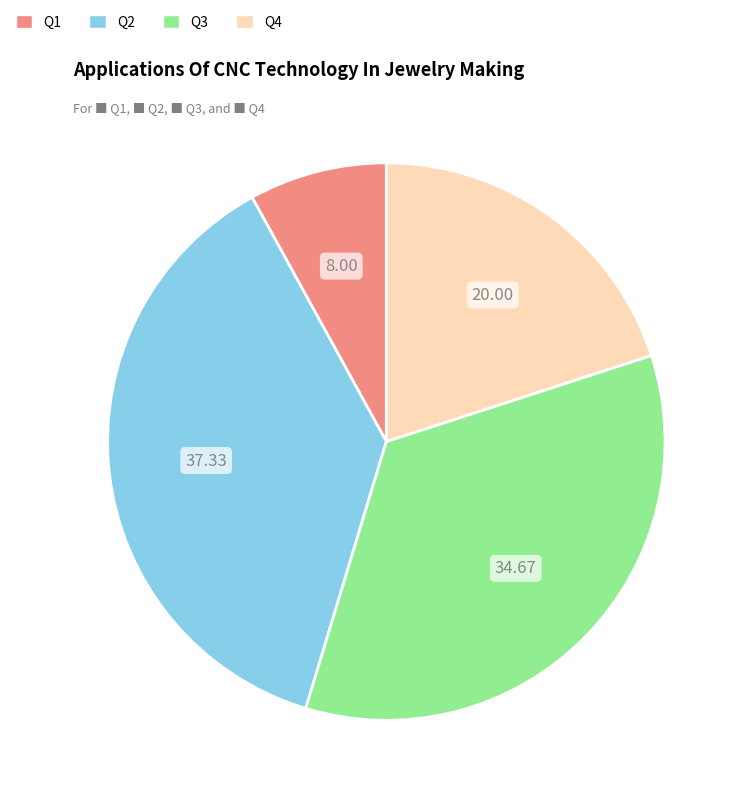

Is the sum of Q1 and Q2 greater than half?

No